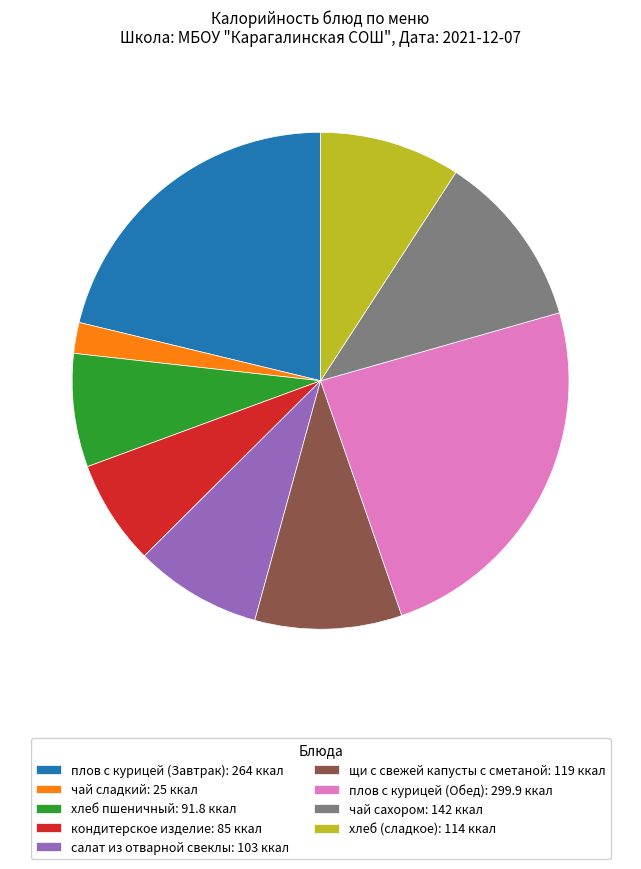

What is the smallest slice in the pie chart?

чай сладкий